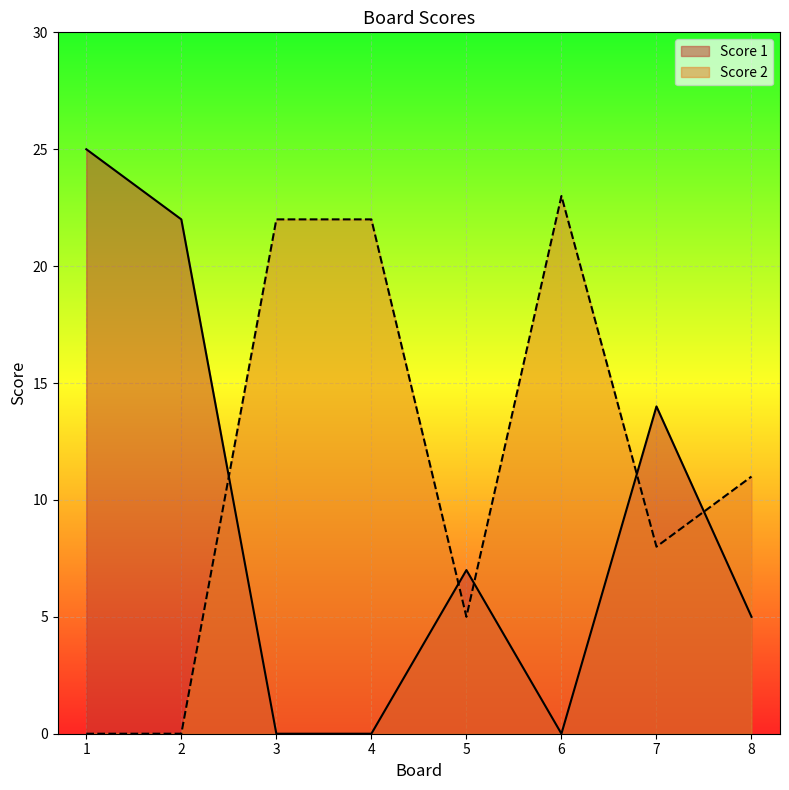

Between 1 and 5, which series saw the biggest shift?

Score 1